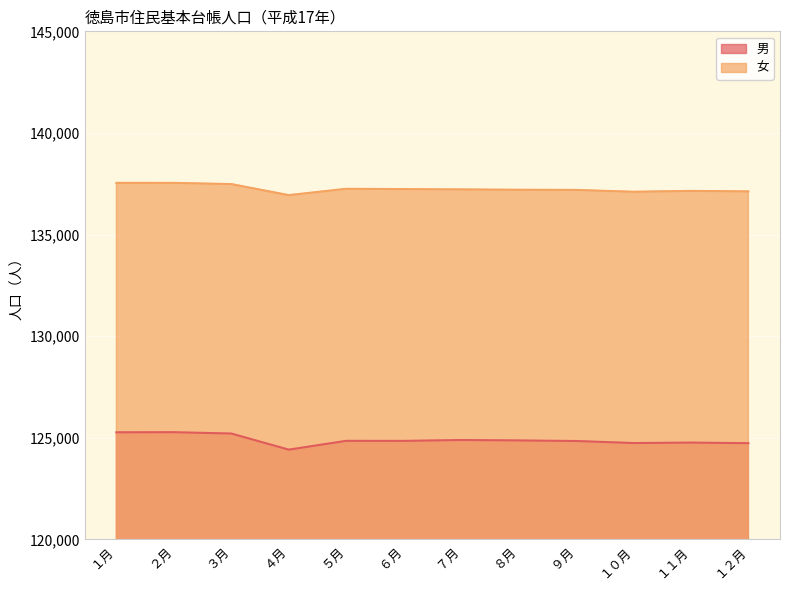

At ６月, list the series in order from largest to smallest.

女, 男